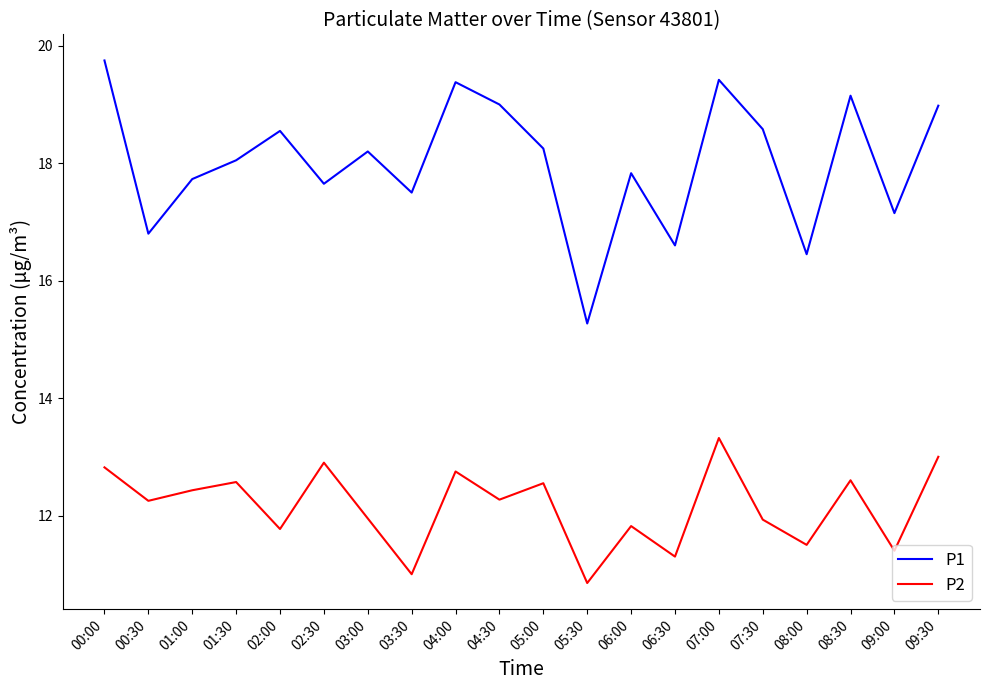

In P1, how many points are lower than both neighbors (excluding endpoints)?

7